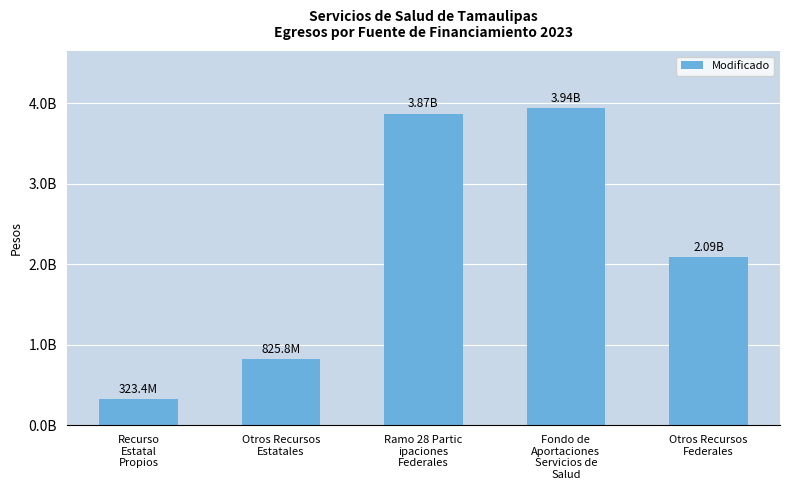

What is the value of the 2nd bar from the left?

825838322